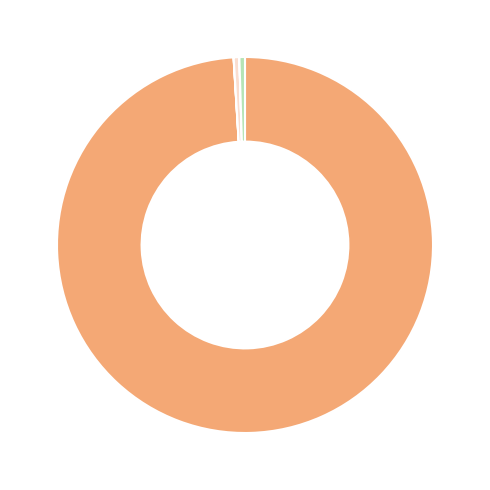

Does any single category account for the majority?

Yes